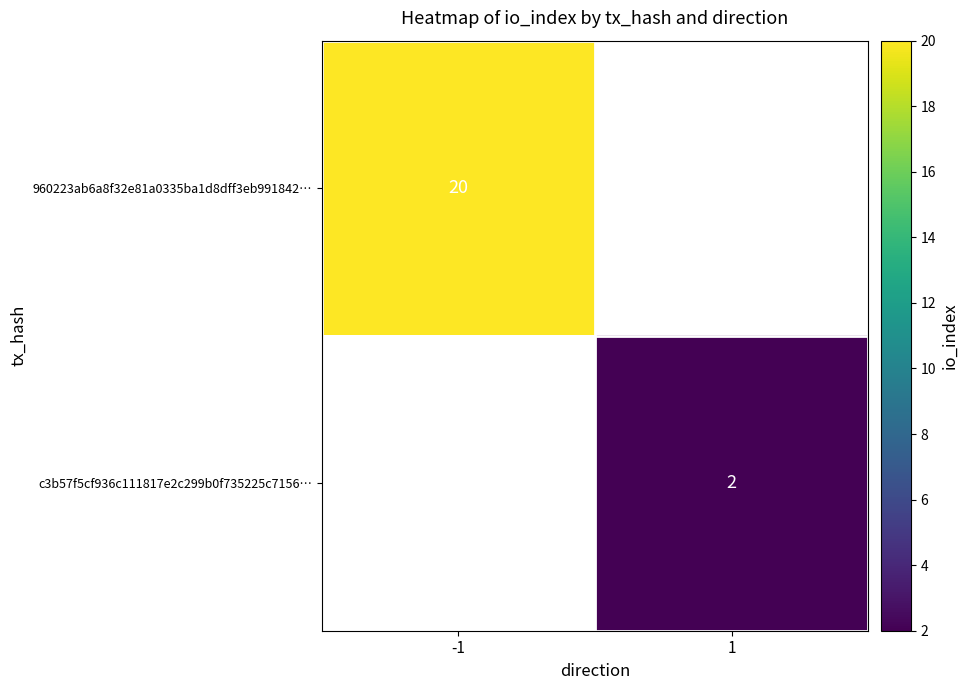

What is the minimum value shown in the chart?

2.0